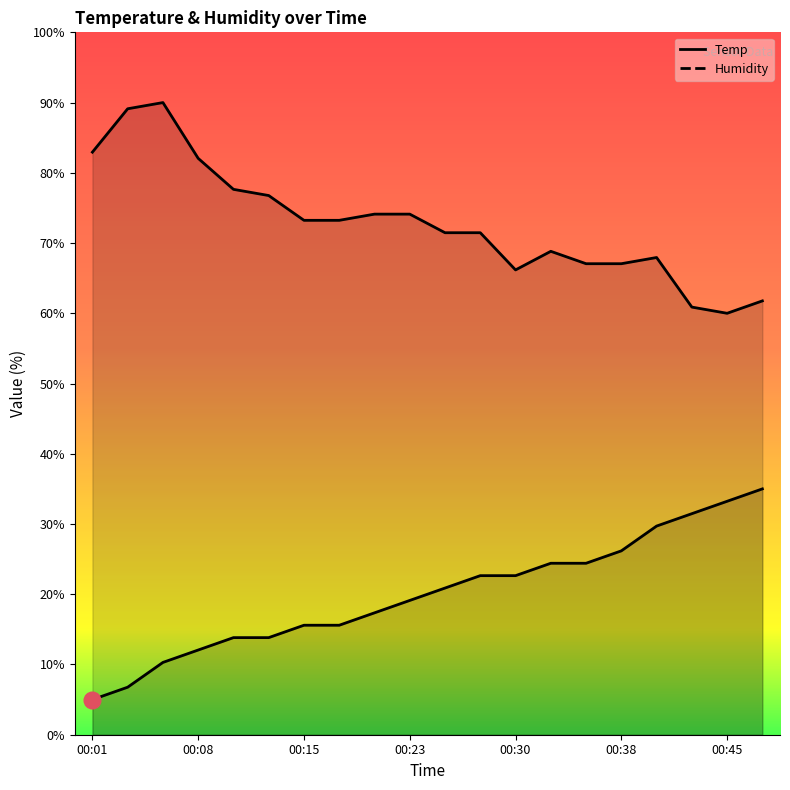

In Humidity, how many points are higher than both neighbors (excluding endpoints)?

3